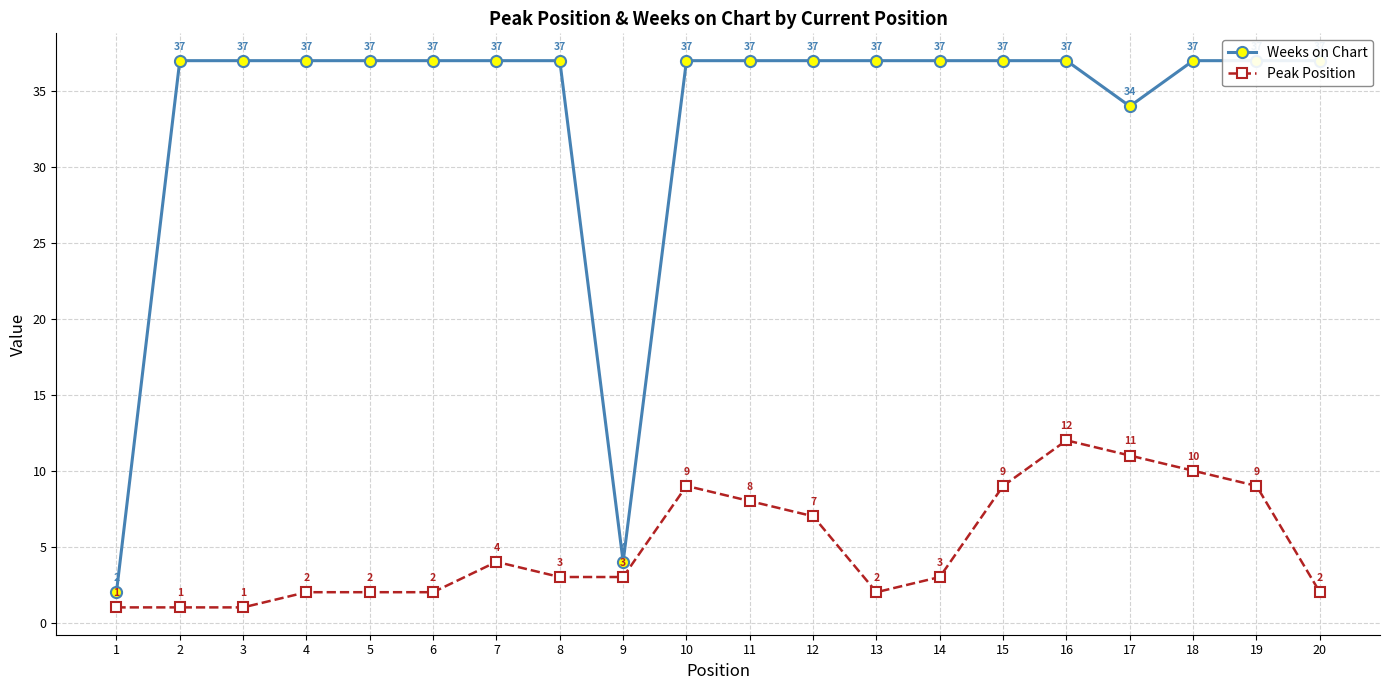

True or false: Peak Position and Weeks on Chart cross at least once.

False